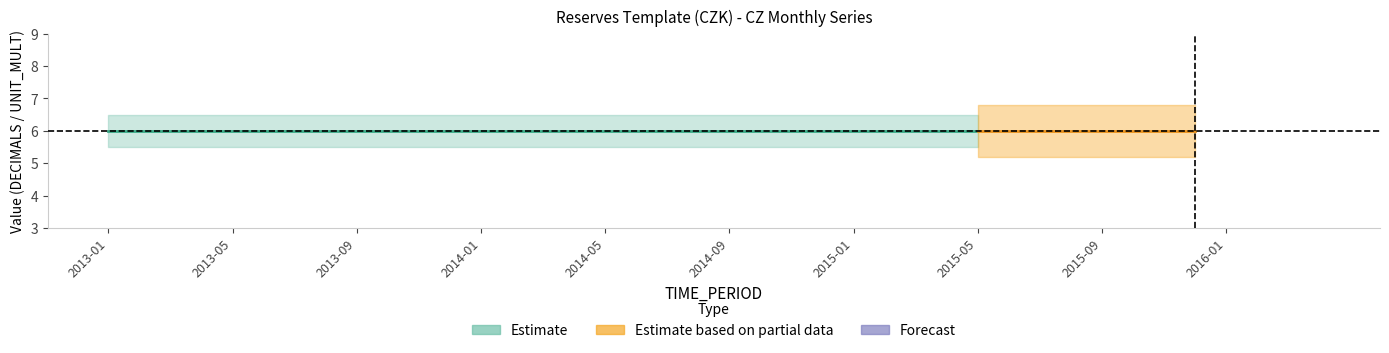

Does the chart display data point markers on the line(s)?

No